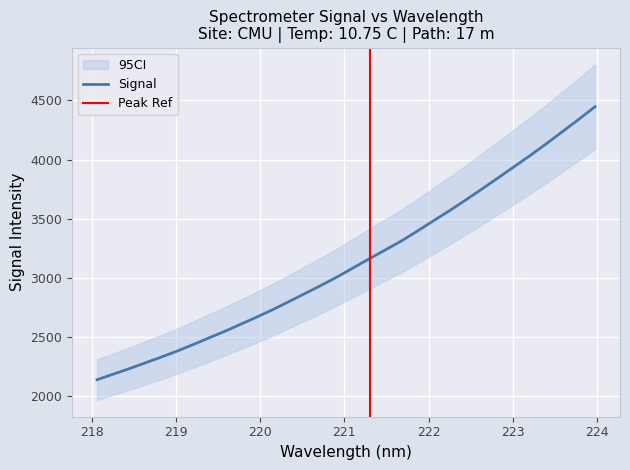

What is the lowest value of the Signal series?

2139.5